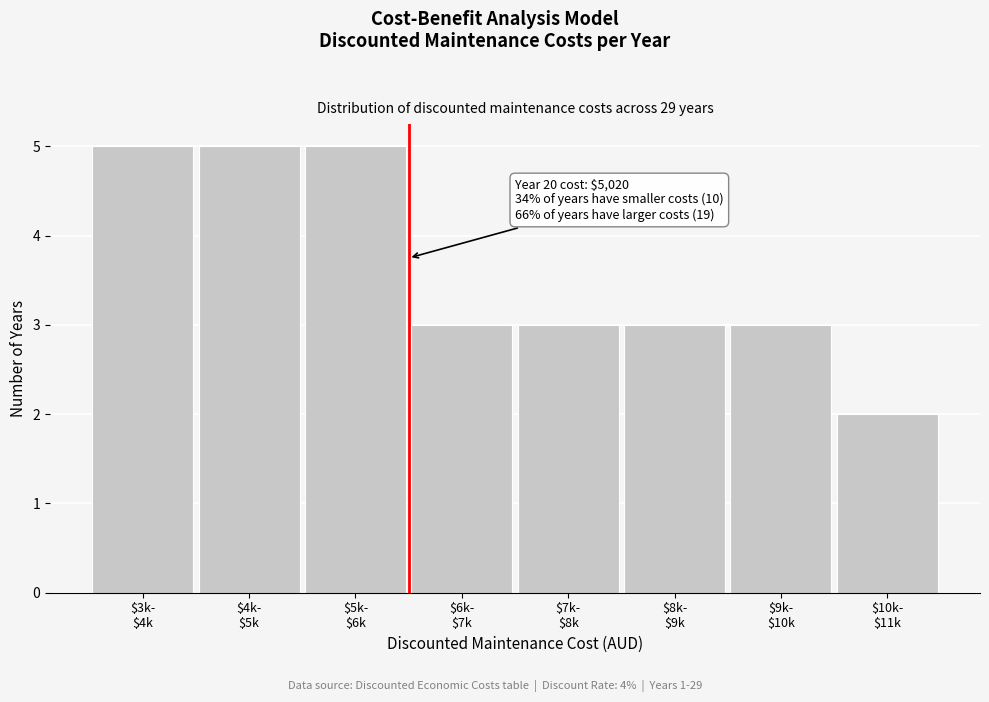

Reading left to right, list all the values displayed in this chart.

5	5	5	3	3	3	3	2